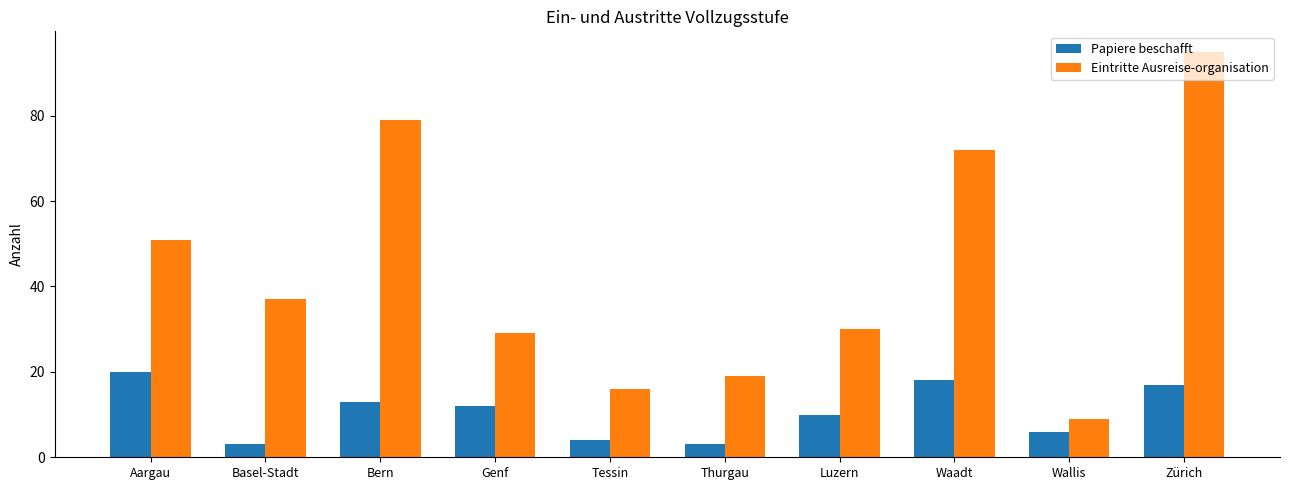

Where does the Eintritte Ausreise-organisation series first go above 37?

Aargau